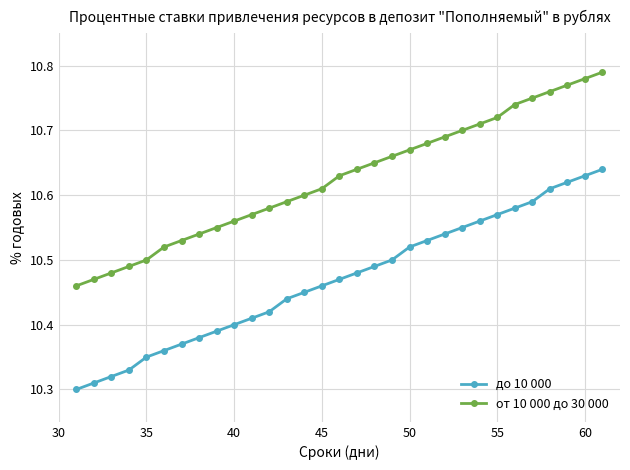

Count the от 10 000 до 30 000 values in the range 10 to 11.

31